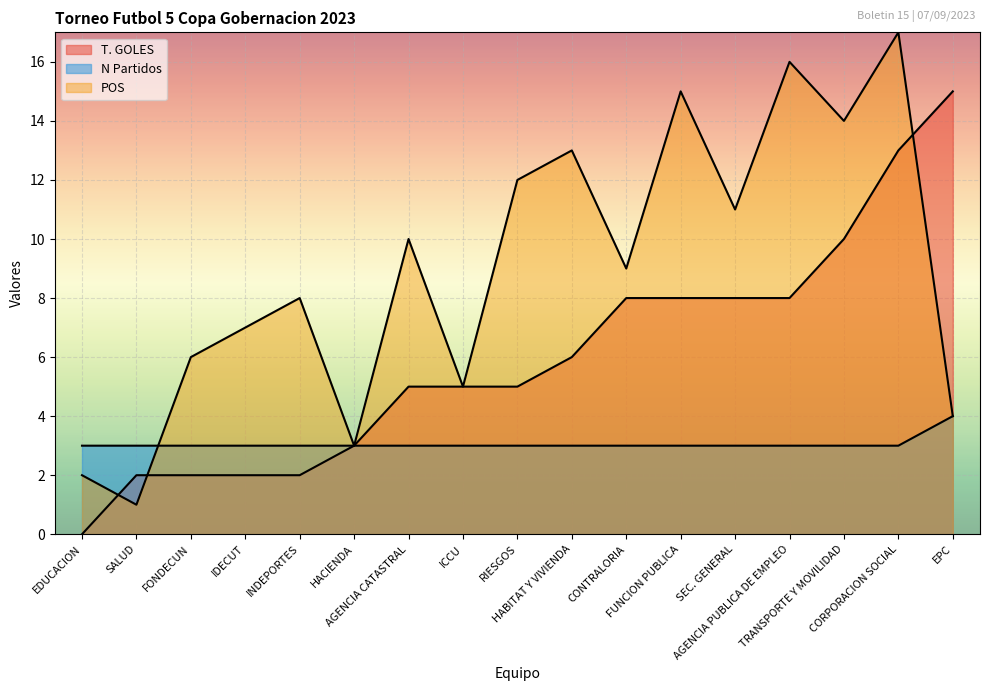

List the series in order of their peak value, highest first.

POS, T. GOLES, N Partidos